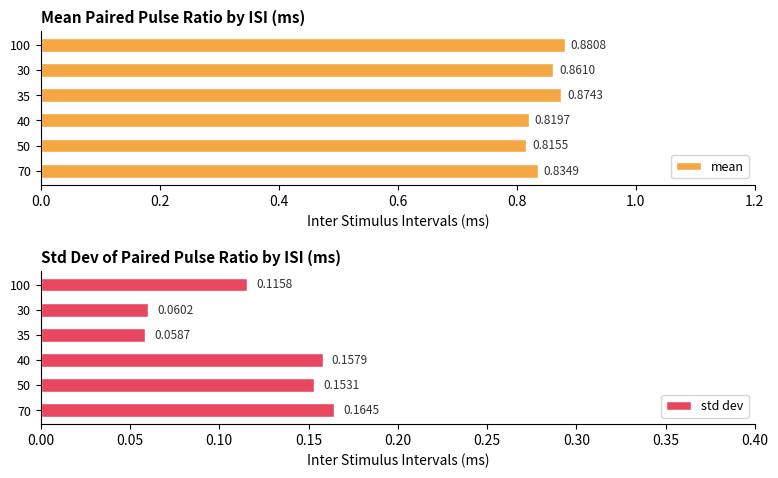

Which series has the largest total across all categories?

mean